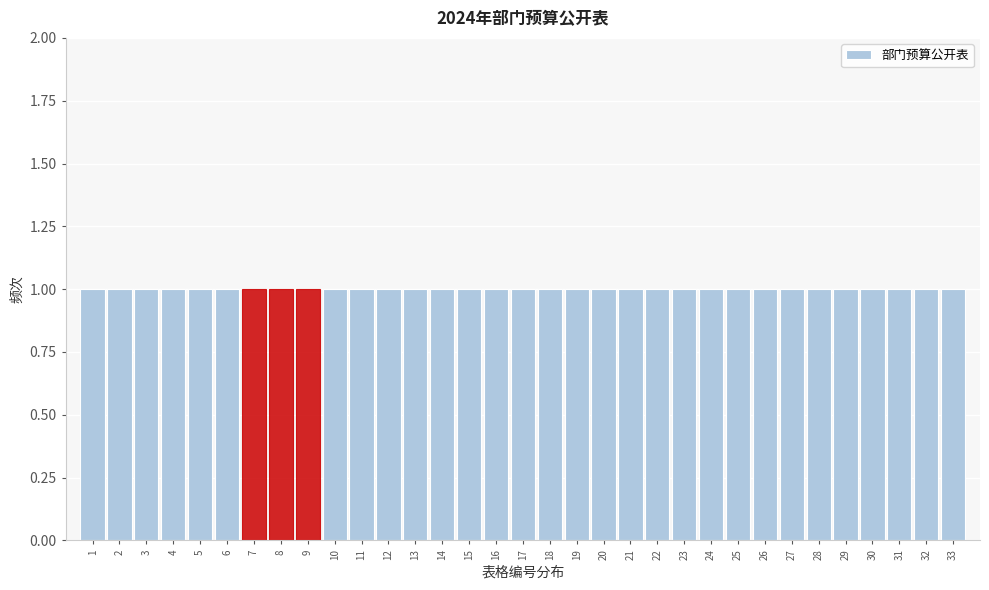

Reading left to right, list every bar in this chart as the range it spans on the x-axis followed by its height. The values are not printed on the chart, so give them approximately, as read against the axis.

0.5 to 1.5: 1
1.5 to 2.5: 1
2.5 to 3.5: 1
3.5 to 4.5: 1
4.5 to 5.5: 1
5.5 to 6.5: 1
6.5 to 7.5: 1
7.5 to 8.5: 1
8.5 to 9.5: 1
9.5 to 10.5: 1
10.5 to 11.5: 1
11.5 to 12.5: 1
12.5 to 13.5: 1
13.5 to 14.5: 1
14.5 to 15.5: 1
15.5 to 16.5: 1
16.5 to 17.5: 1
17.5 to 18.5: 1
18.5 to 19.5: 1
19.5 to 20.5: 1
20.5 to 21.5: 1
21.5 to 22.5: 1
22.5 to 23.5: 1
23.5 to 24.5: 1
24.5 to 25.5: 1
25.5 to 26.5: 1
26.5 to 27.5: 1
27.5 to 28.5: 1
28.5 to 29.5: 1
29.5 to 30.5: 1
30.5 to 31.5: 1
31.5 to 32.5: 1
32.5 to 33.5: 1